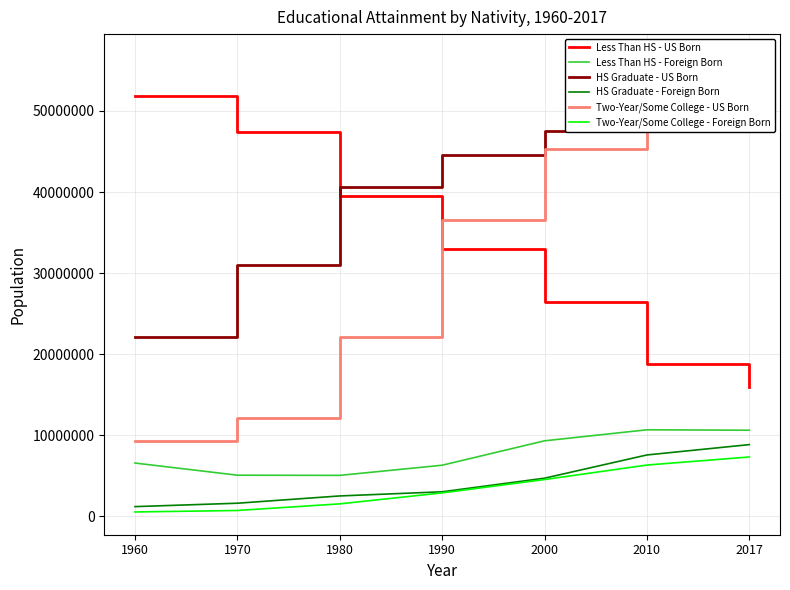

Reading left to right, list all the values displayed in this chart.

Less Than HS - US Born: 51894715	47431033	39477020	32934200	26426240	18775026	15919929
Less Than HS - Foreign Born: 6555271	5056000	5033480	6285122	9297557	10657544	10605439
HS Graduate - US Born: 22122285	30948900	40623900	44597249	47471504	50658918	51122103
HS Graduate - Foreign Born: 1177474	1596700	2495340	3006664	4685122	7552605	8828745
Two-Year/Some College - US Born: 9272550	12162600	22052400	36591976	45351706	52720919	56676873
Two-Year/Some College - Foreign Born: 517772	700533	1518340	2871450	4517674	6308652	7302831